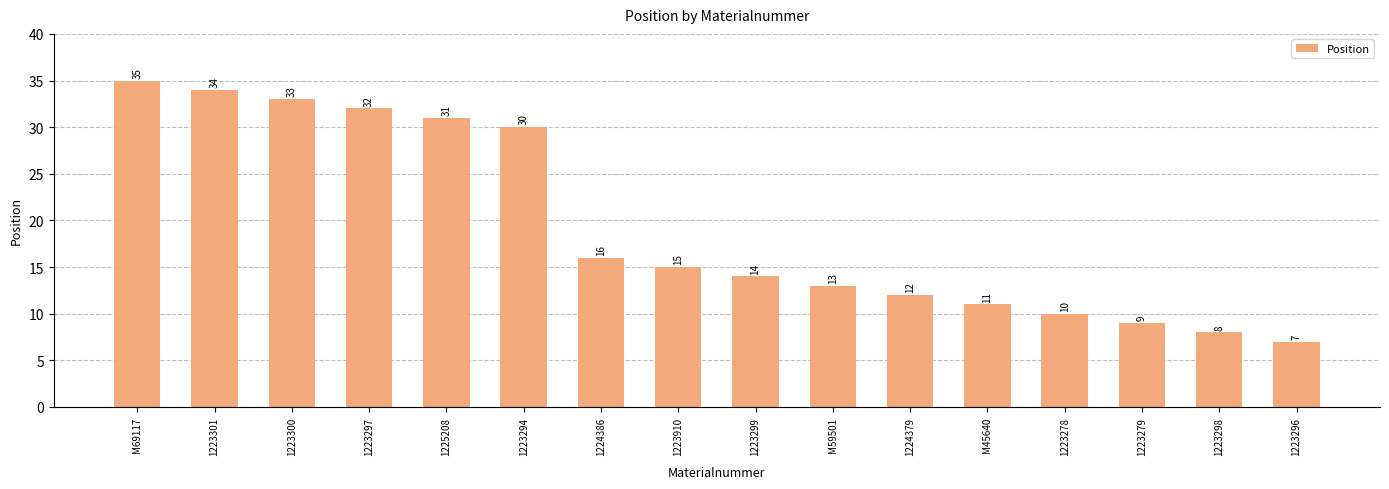

Reading left to right, what are all the values shown in this chart?

35	34	33	32	31	30	16	15	14	13	12	11	10	9	8	7